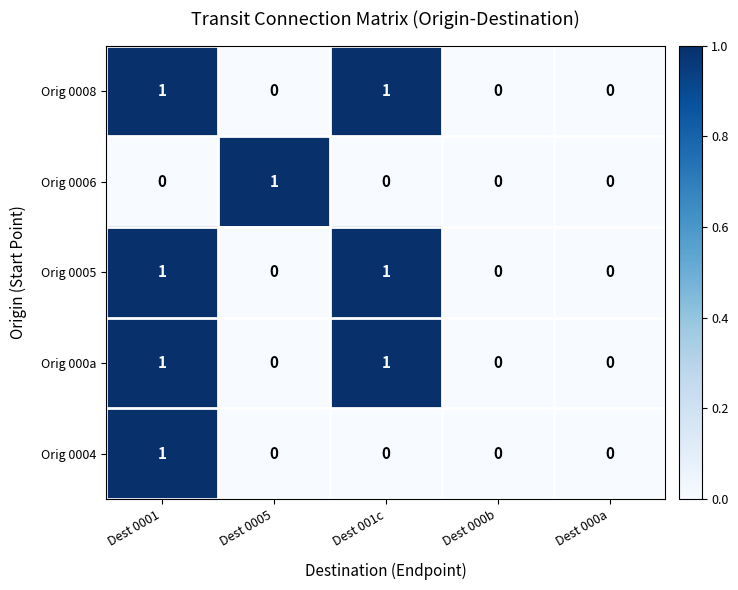

Is the value of Orig 000a at Dest 001c greater than the value of Orig 0006 at Dest 000a?

Yes